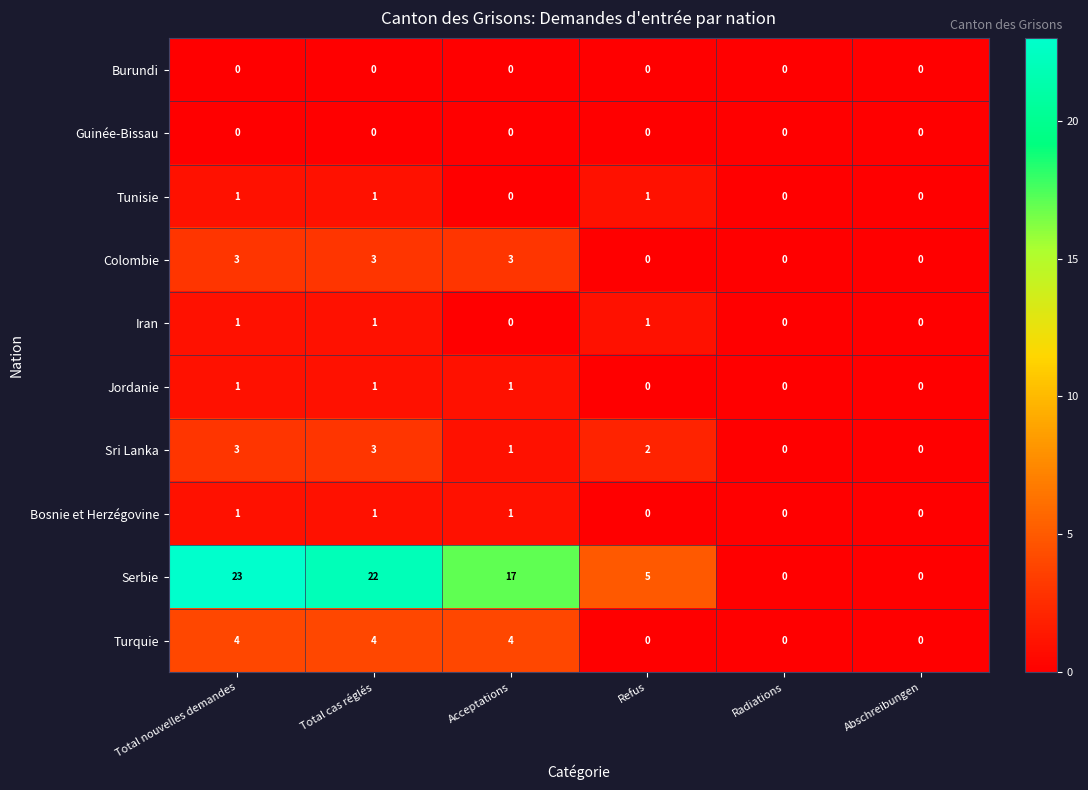

What is the greatest value displayed?

23